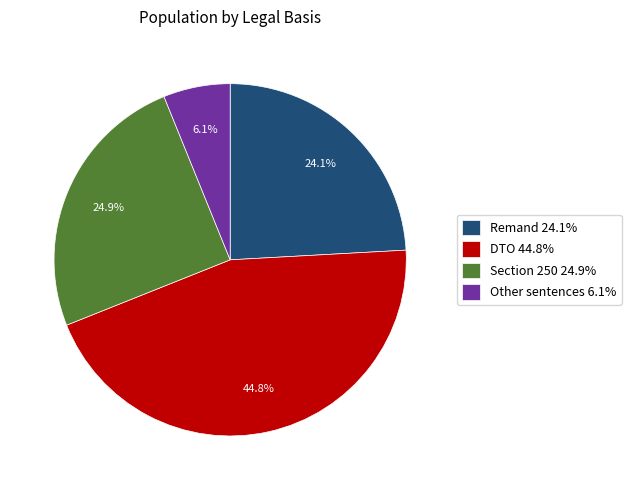

To the nearest percent, what is the combined percentage of Other sentences and DTO?

51%